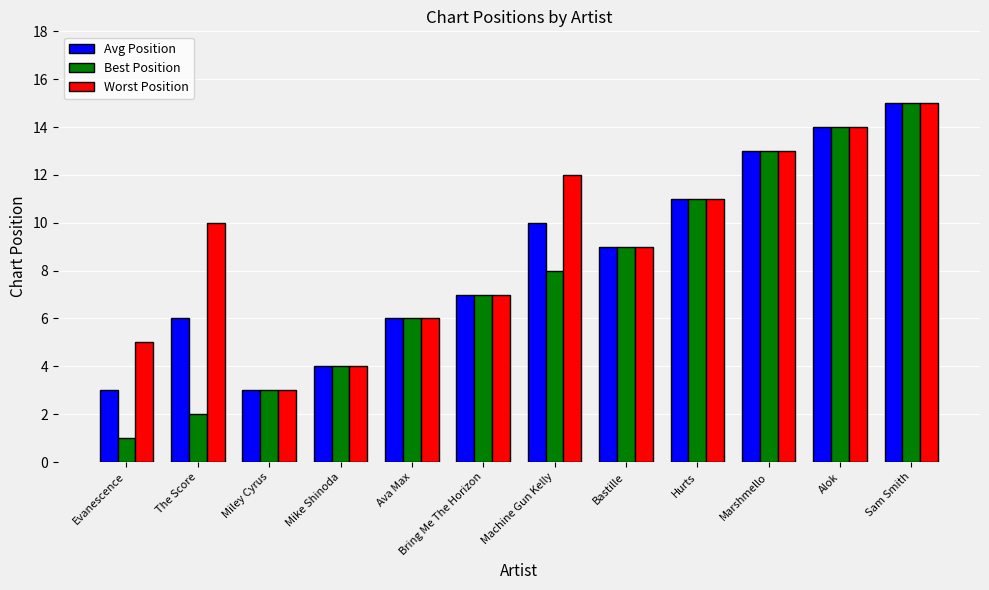

The value of Avg Position at Evanescence is 3. True or false?

True